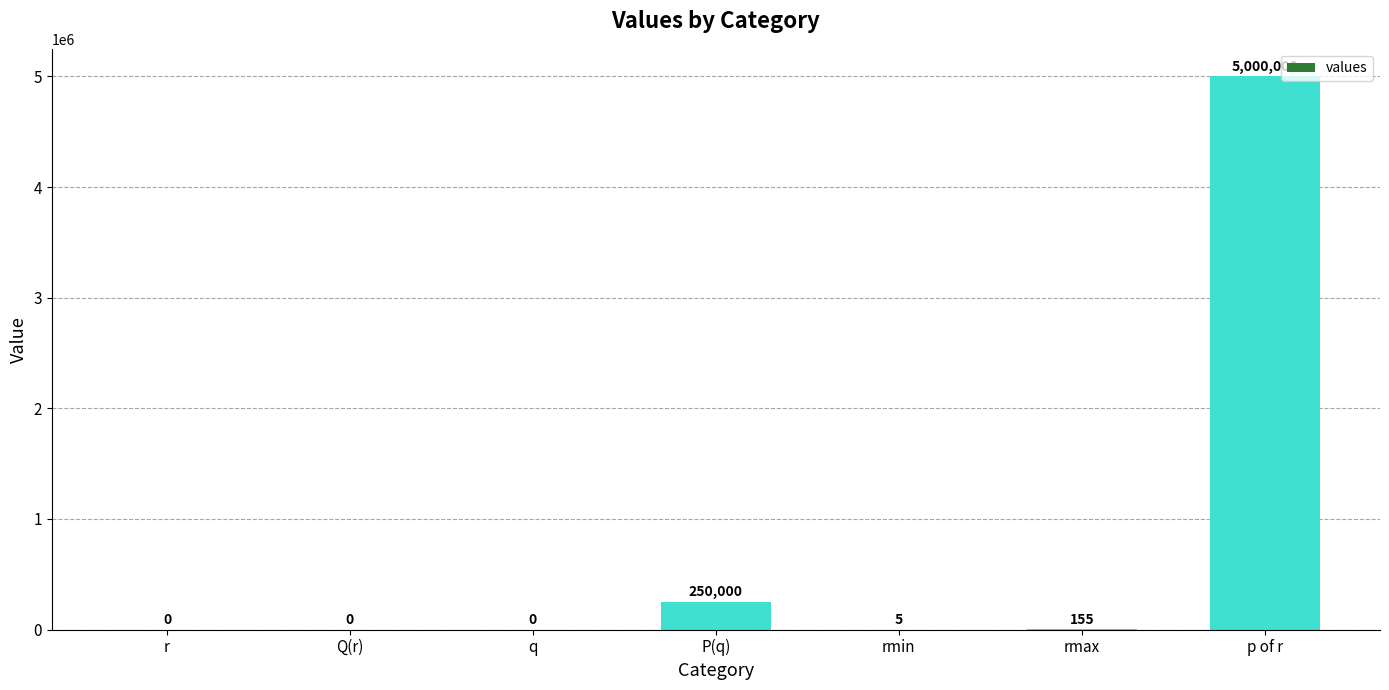

Which has a higher value, P(q) or rmax?

P(q)